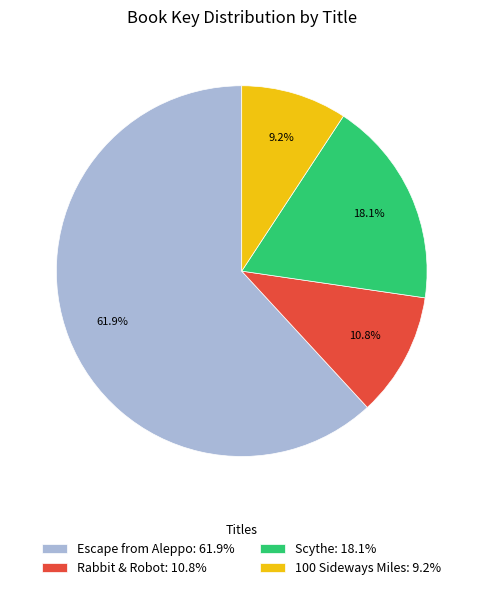

What percentage is NOT represented by Scythe?

81.9%